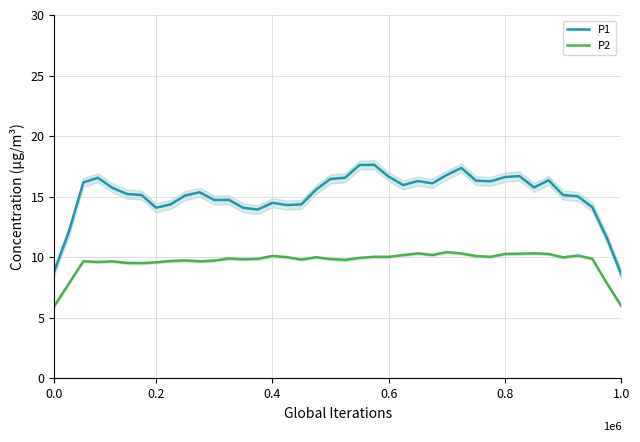

True or false: P1 and P2 intersect in this chart.

False